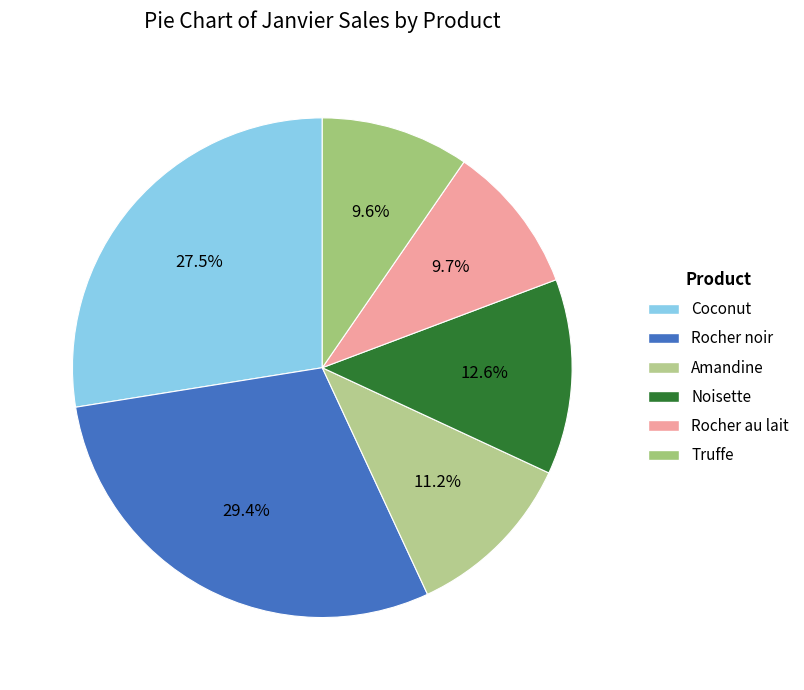

Does Coconut account for over 50% of the chart?

No